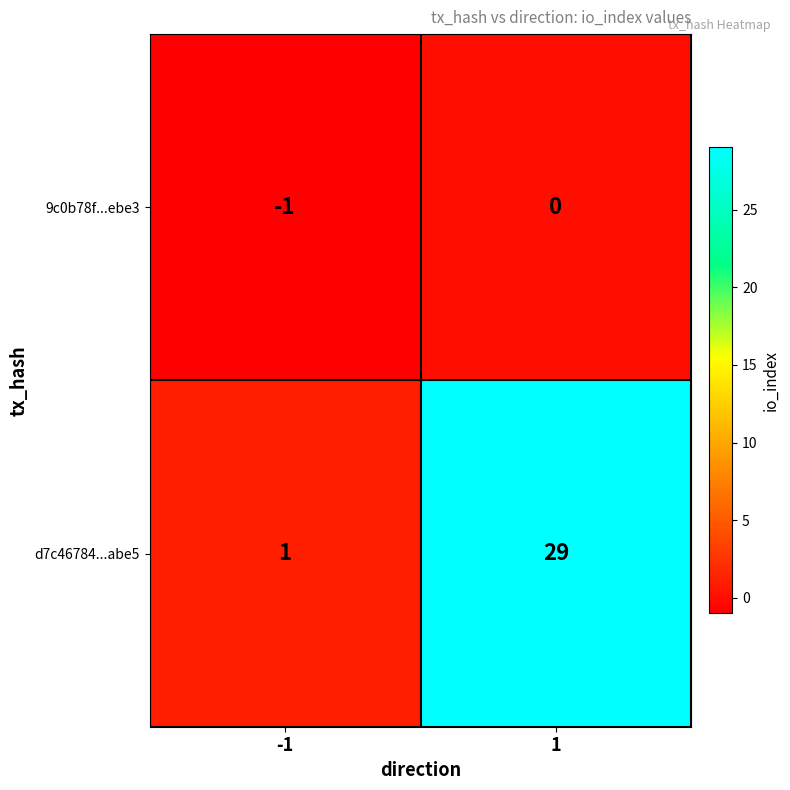

Between -1 and 1, which series saw the biggest shift?

d7c46784...abe5